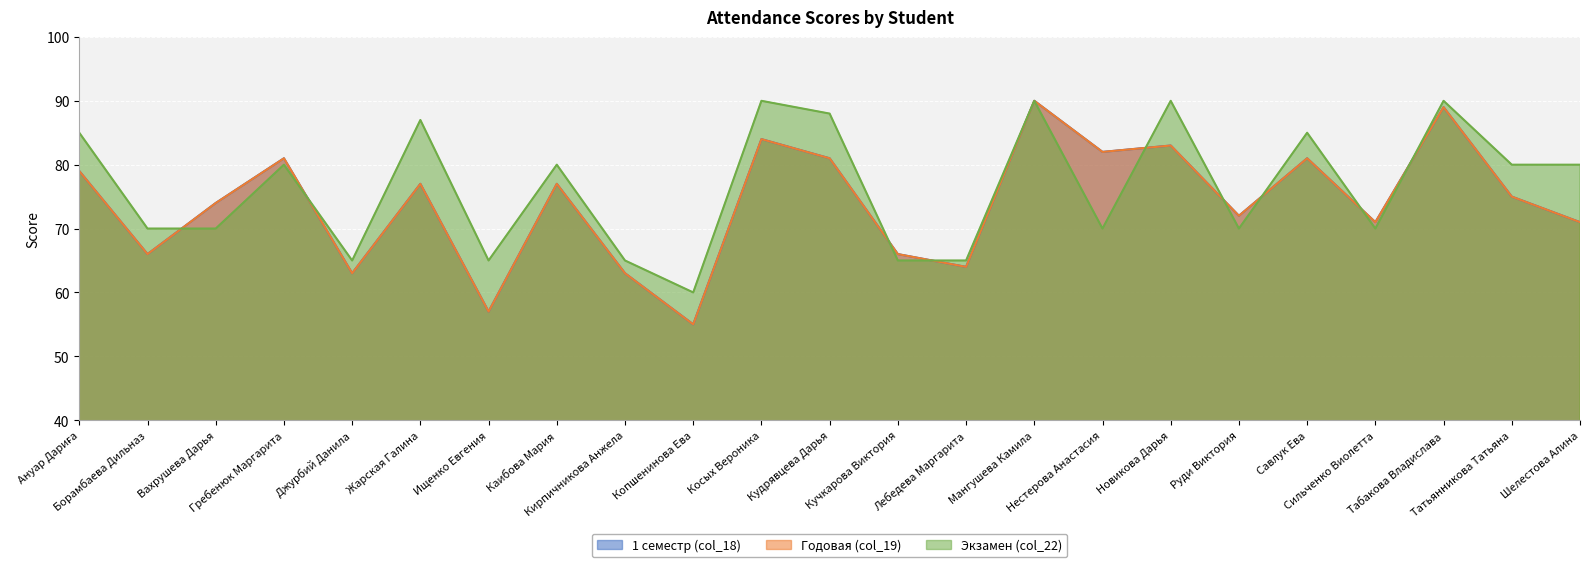

Where is Годовая (col_19) nearest to the value 72?

Руди Виктория